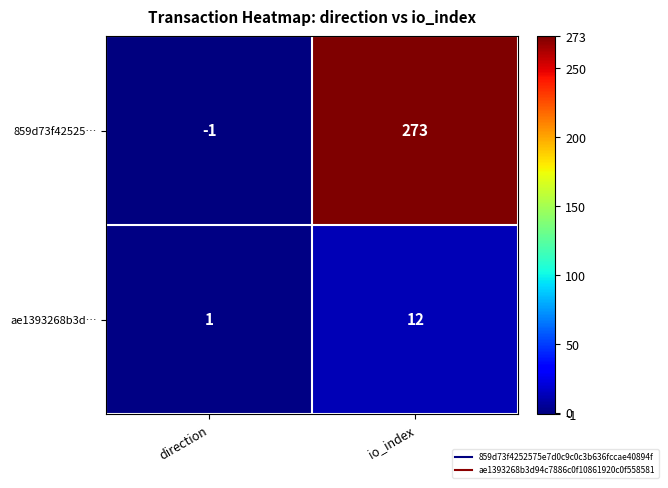

Which series has the largest total across all categories?

859d73f42525…